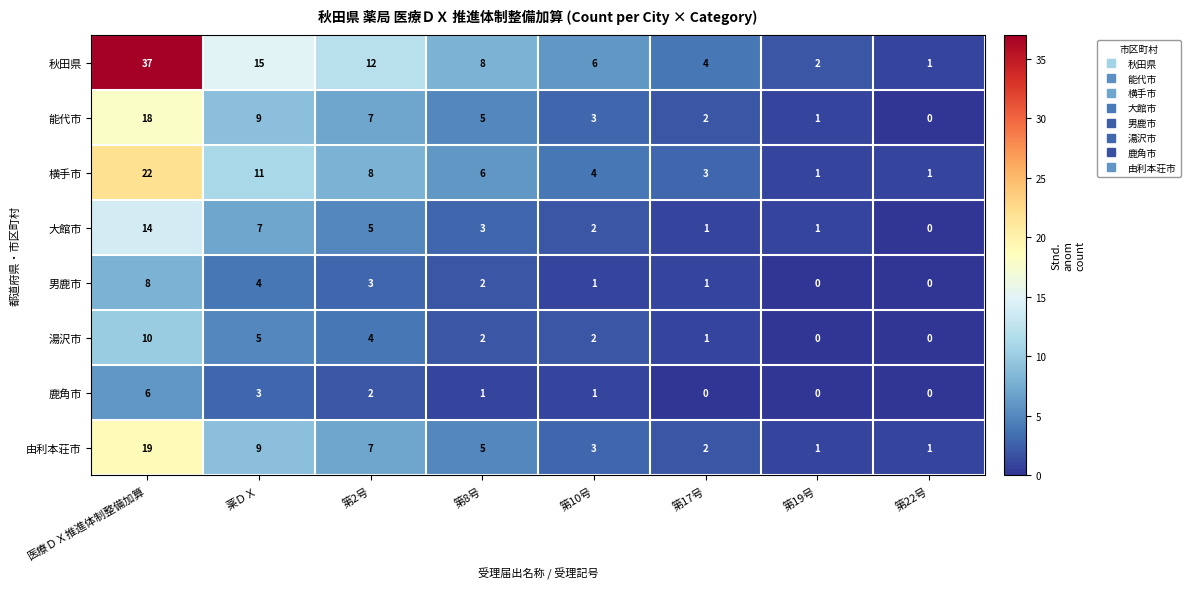

Which series has the largest range (max minus min)?

秋田県